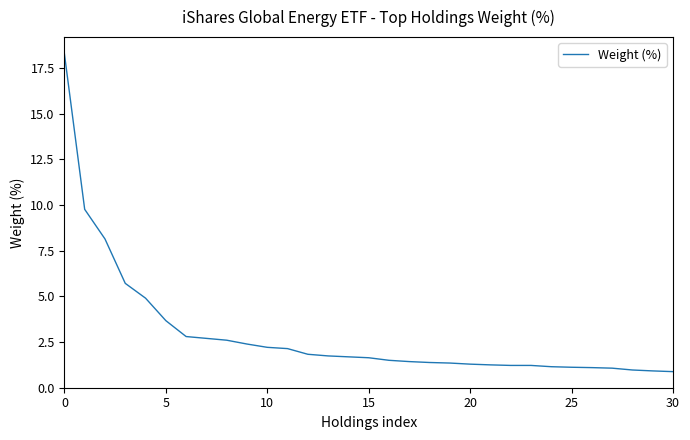

What is the minimum value shown in the chart?

0.9